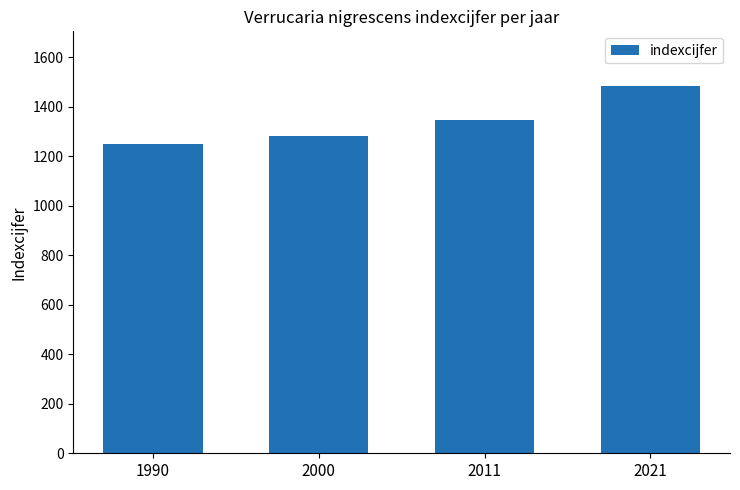

Which label corresponds to the largest value in the chart?

2021